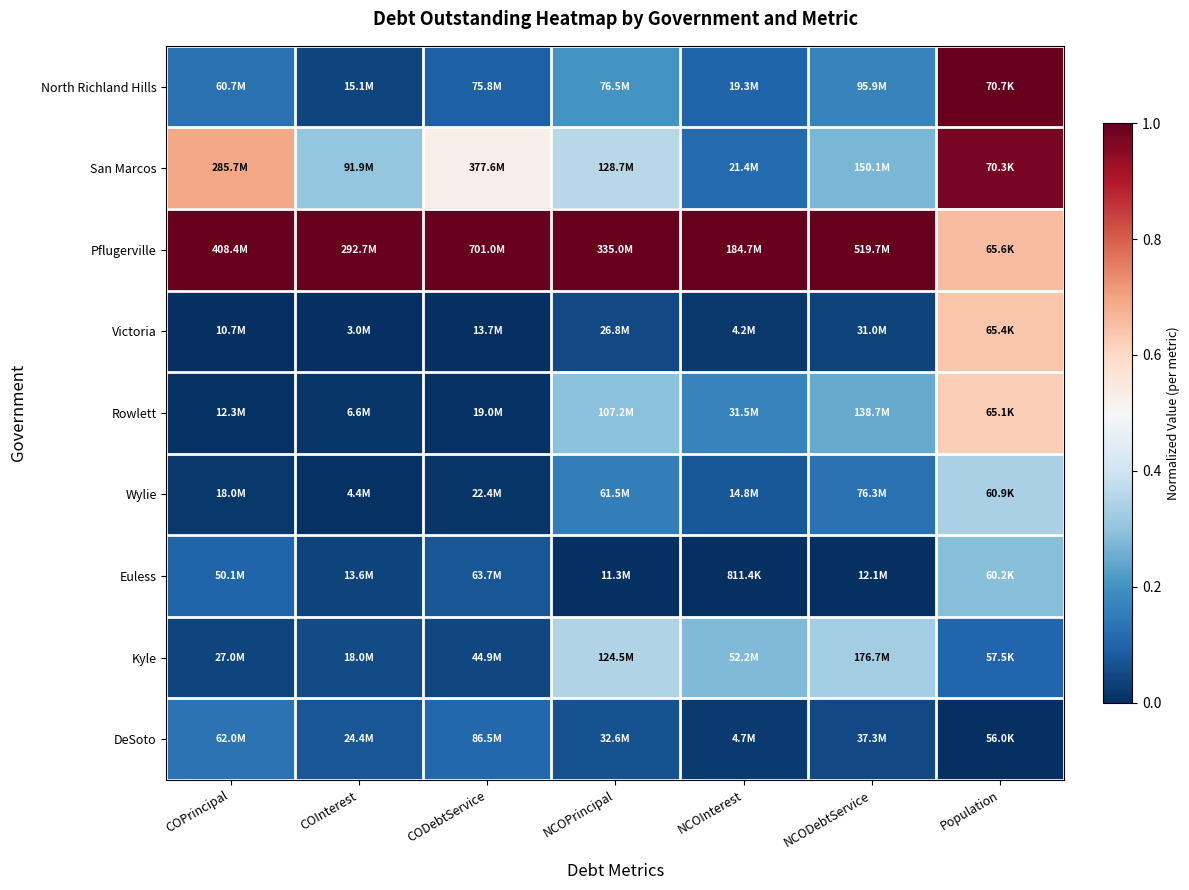

Which series has the largest total across all categories?

Pflugerville